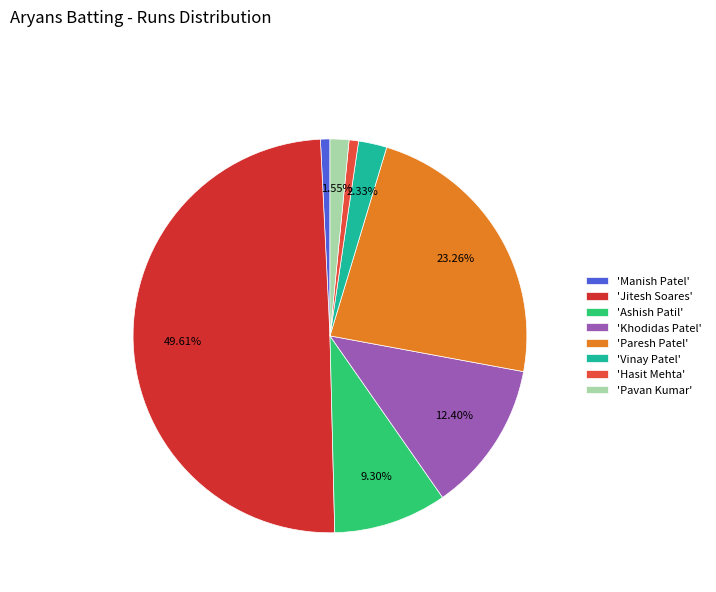

Which slice is the largest?

'Jitesh Soares'